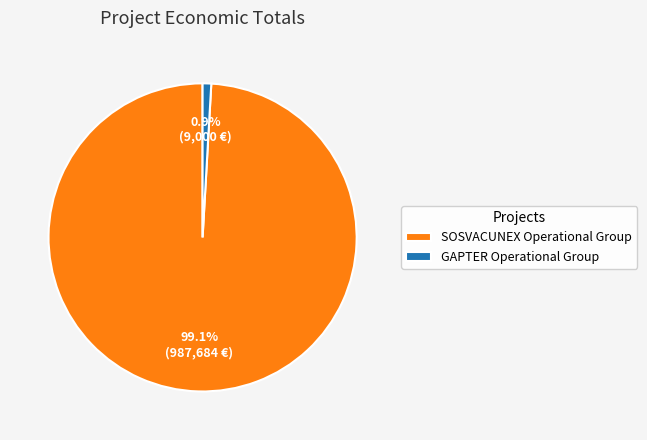

To the nearest percent, what is the difference between the largest and smallest slice percentages?

98%